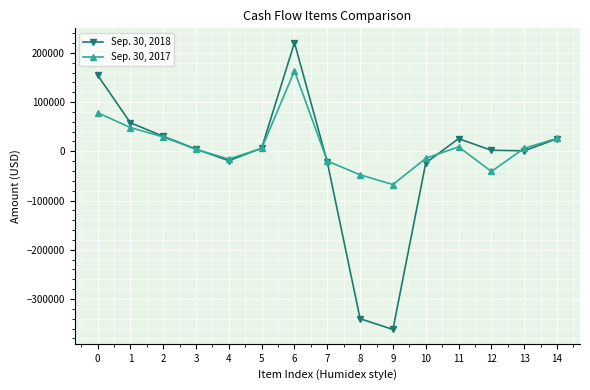

How many distinct data groups are displayed?

2